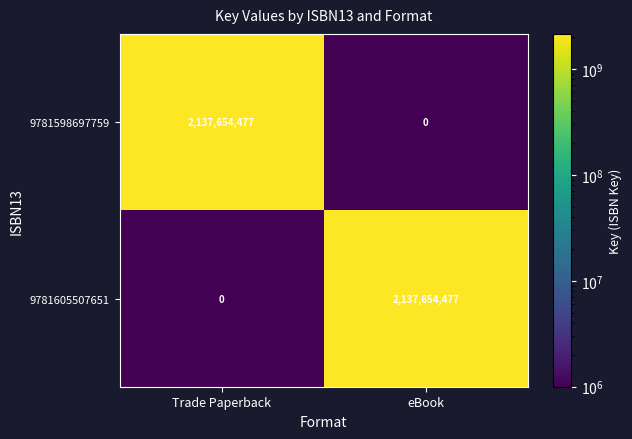

Reading right to left, list all the values displayed in this chart.

9781598697759: eBook=0	Trade Paperback=2137654477
9781605507651: eBook=2137654477	Trade Paperback=0